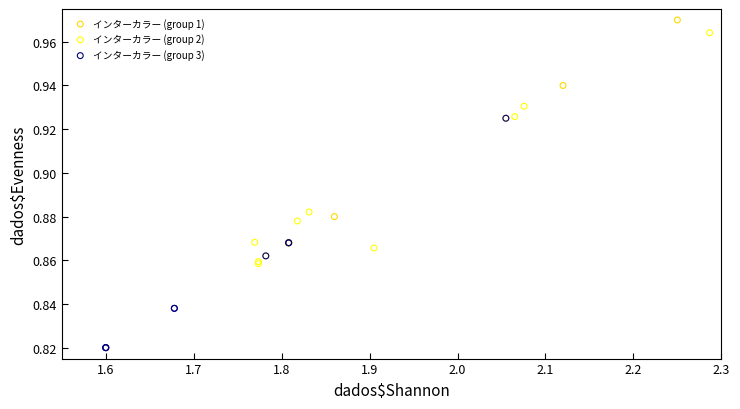

Which series contains the lowest Y value?

インターカラー (group 3)